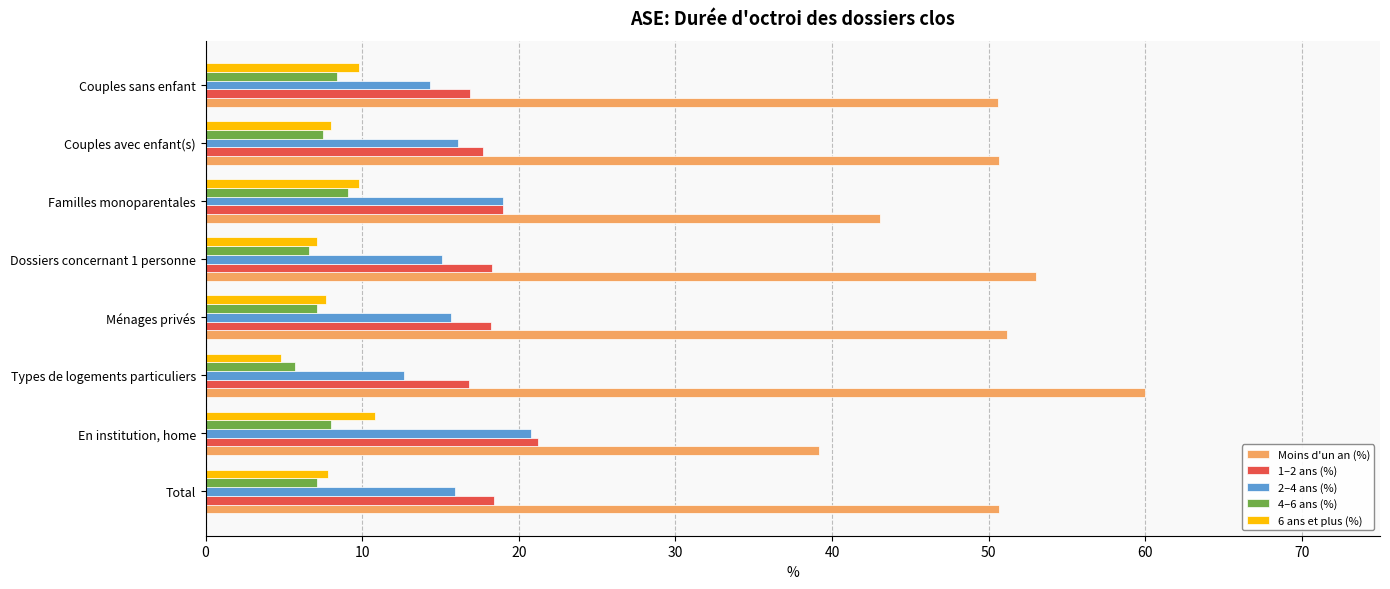

Which series has the largest range (max minus min)?

Moins d'un an (%)